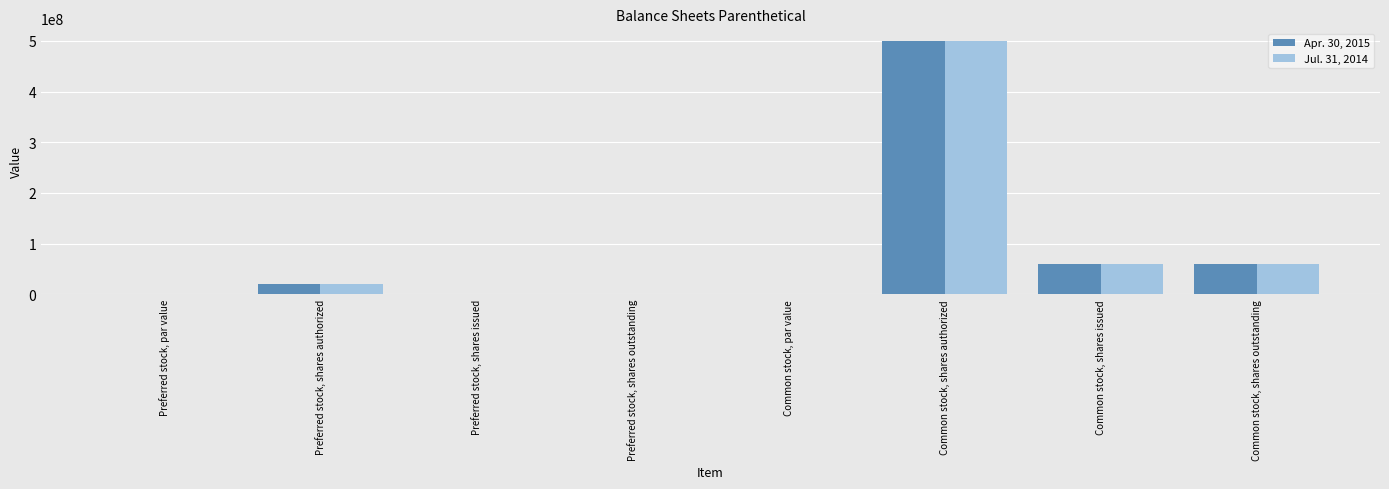

Is the value of Jul. 31, 2014 at Common stock, shares outstanding greater than the value of Apr. 30, 2015 at Preferred stock, shares outstanding?

Yes